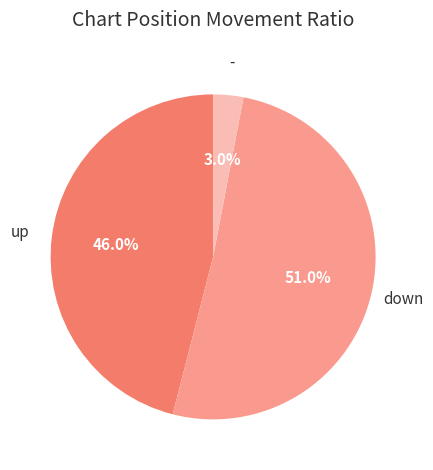

What percentage do - and down together represent?

54.0%